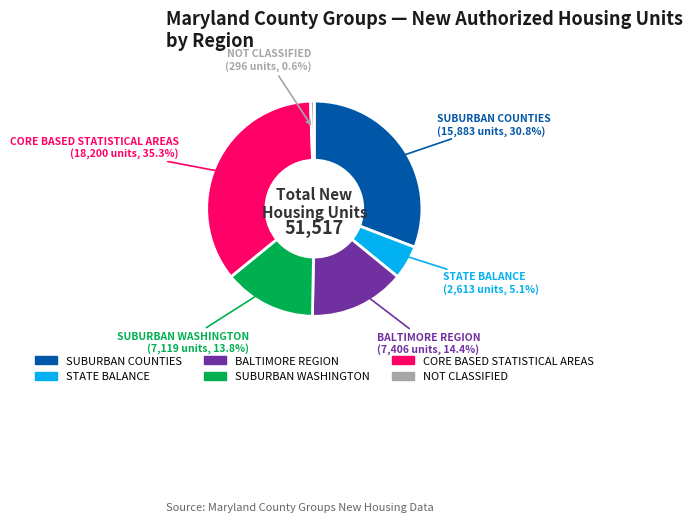

To the nearest percent, what is the average slice percentage?

17%